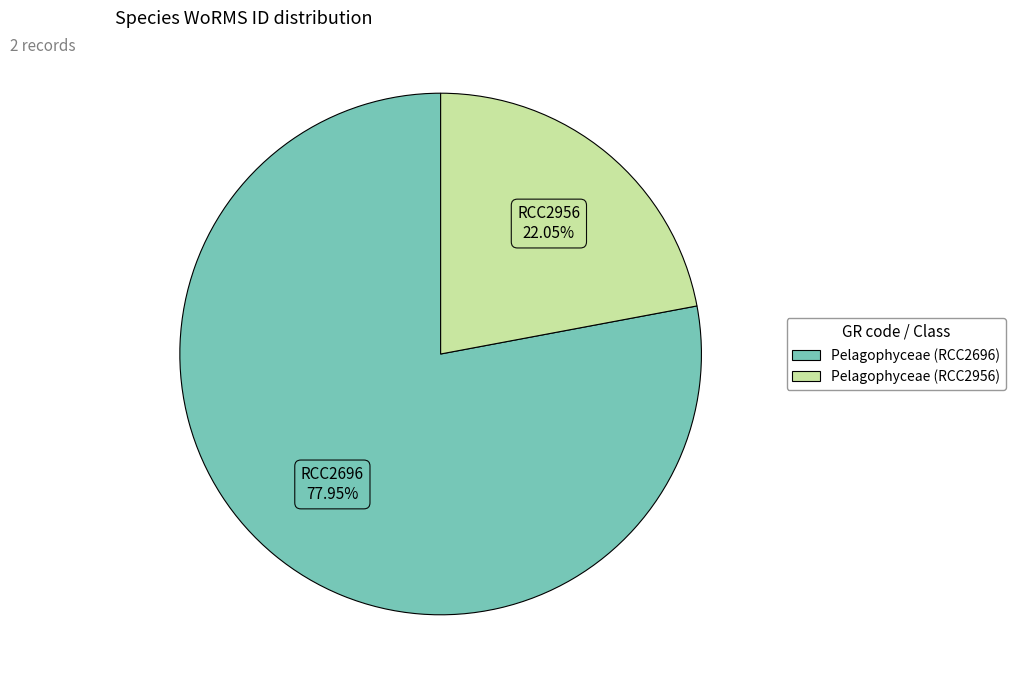

The Pelagophyceae (RCC2696) slice represents 69% of the pie. True or false?

False